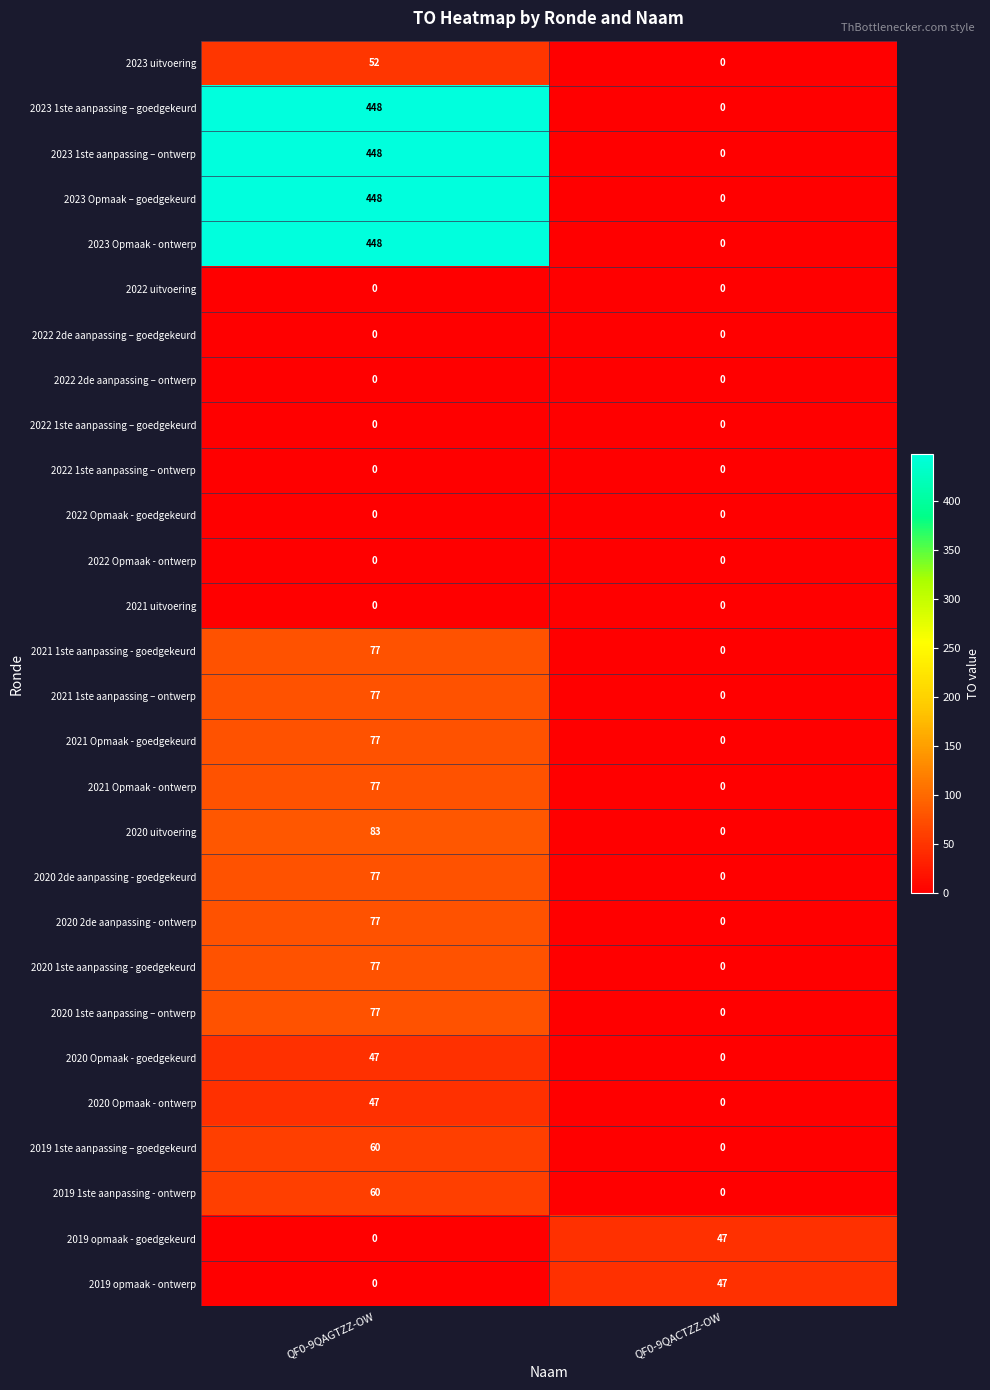

What is the total value across all series at QF0-9QACTZZ-OW?

94